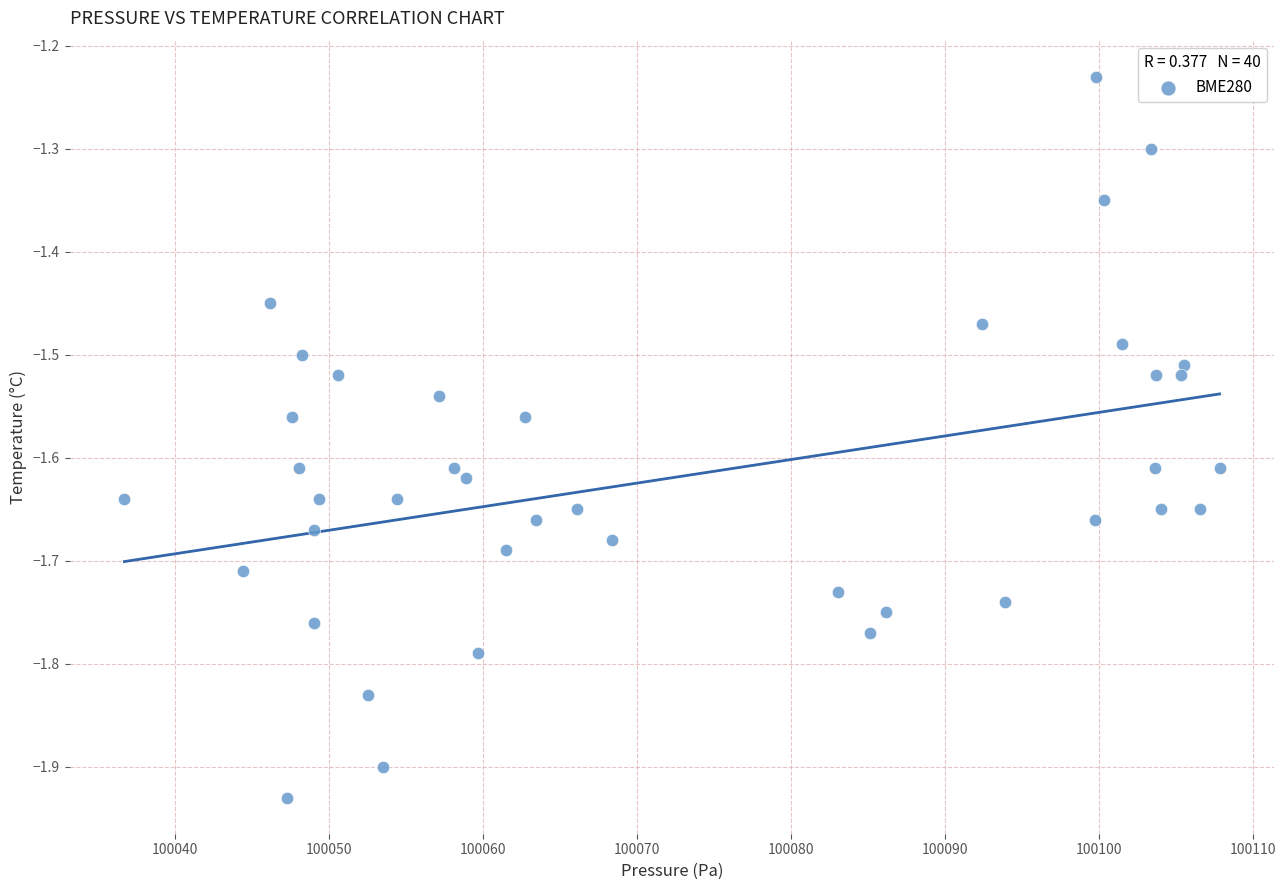

What is the range of Y values (max minus min)?

0.7